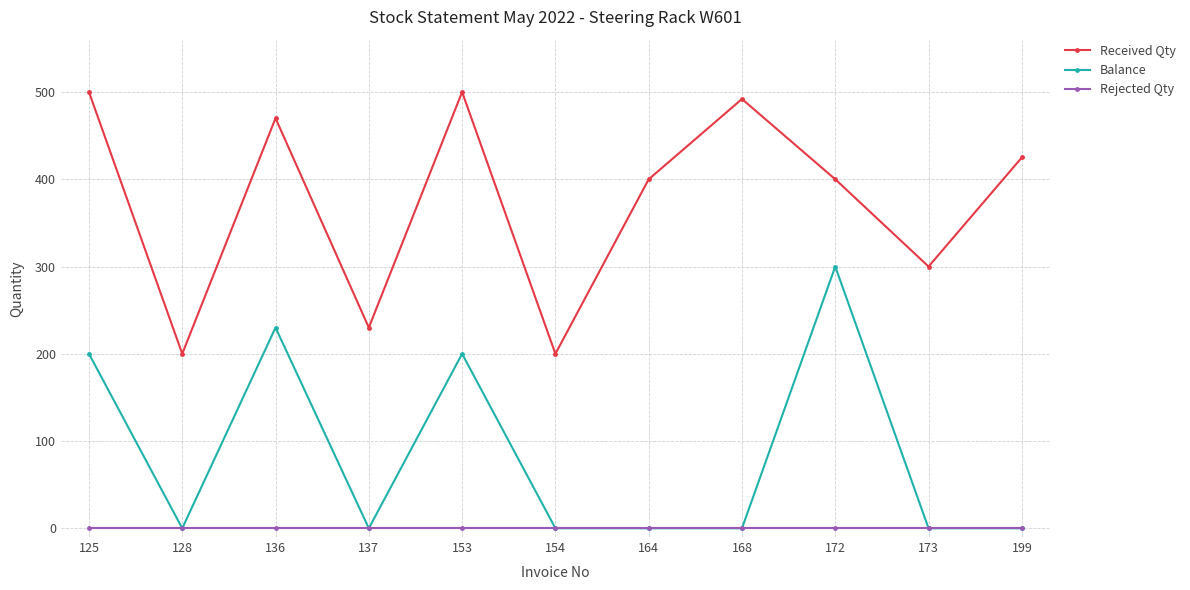

Reading left to right, transcribe all the data shown in this chart.

Received Qty: 125=500	128=200	136=470	137=230	153=500	154=200	164=400	168=492	172=400	173=300	199=425
Balance: 125=200	128=0	136=230	137=0	153=200	154=0	164=0	168=0	172=300	173=0	199=0
Rejected Qty: 125=0	128=0	136=0	137=0	153=0	154=0	164=0	168=0	172=0	173=0	199=0